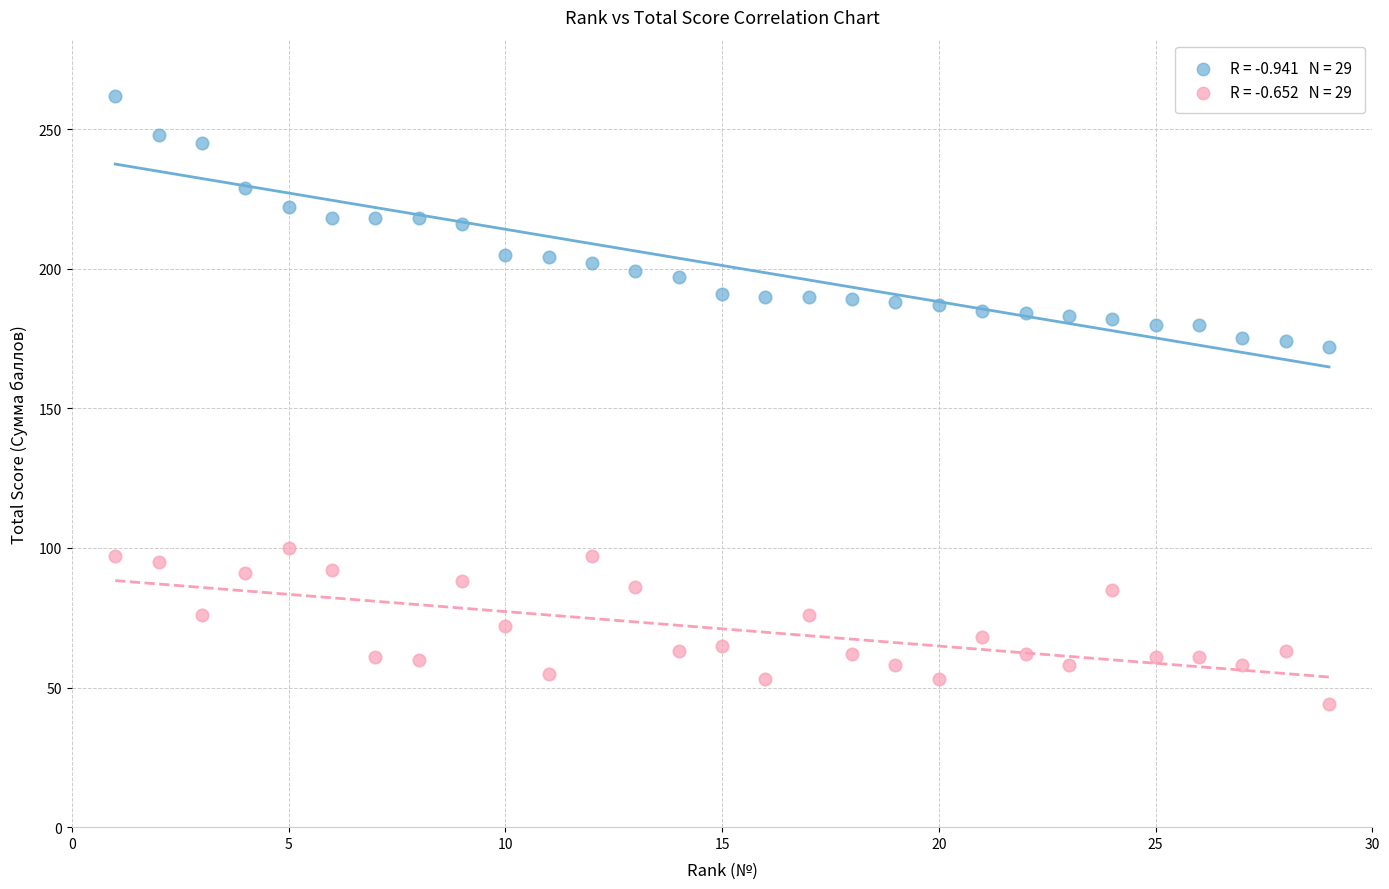

Across all data points, what is the range of Y values (max minus min)?

218